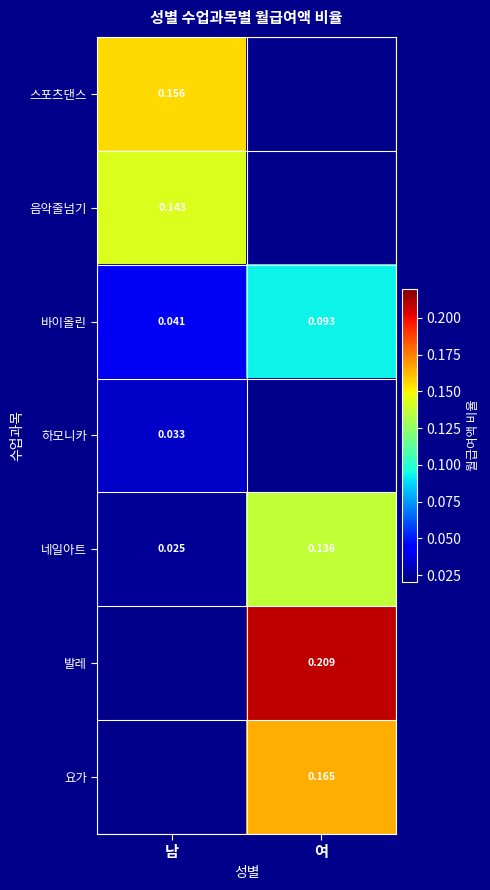

At which label does 네일아트 reach its minimum?

남